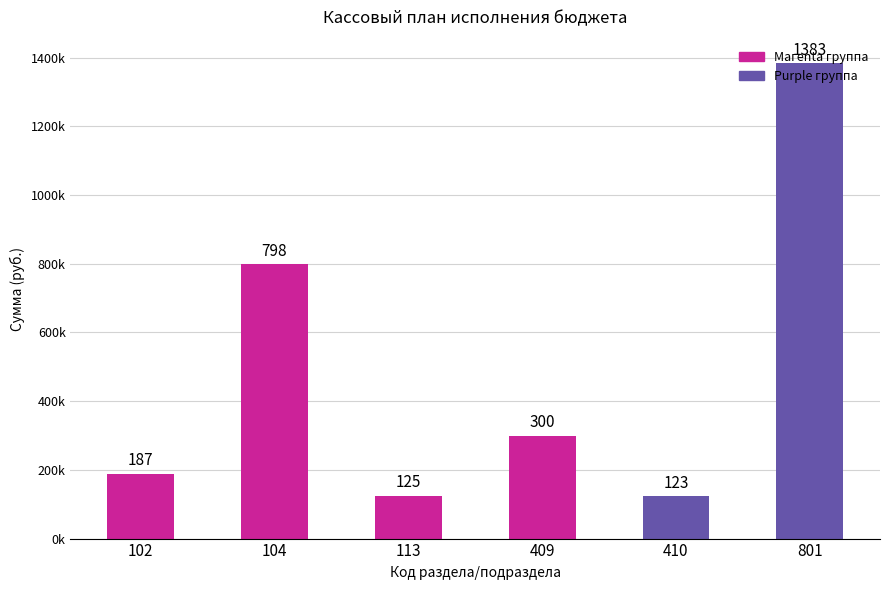

Rank the categories by value from lowest to highest.

410, 113, 102, 409, 104, 801